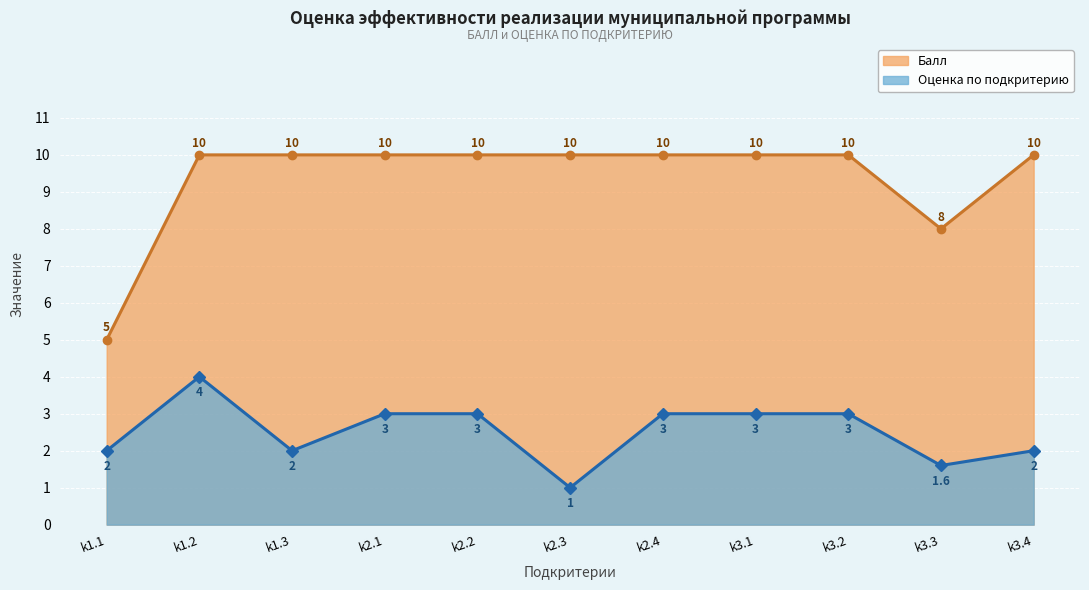

How many lines are shown in the chart?

2